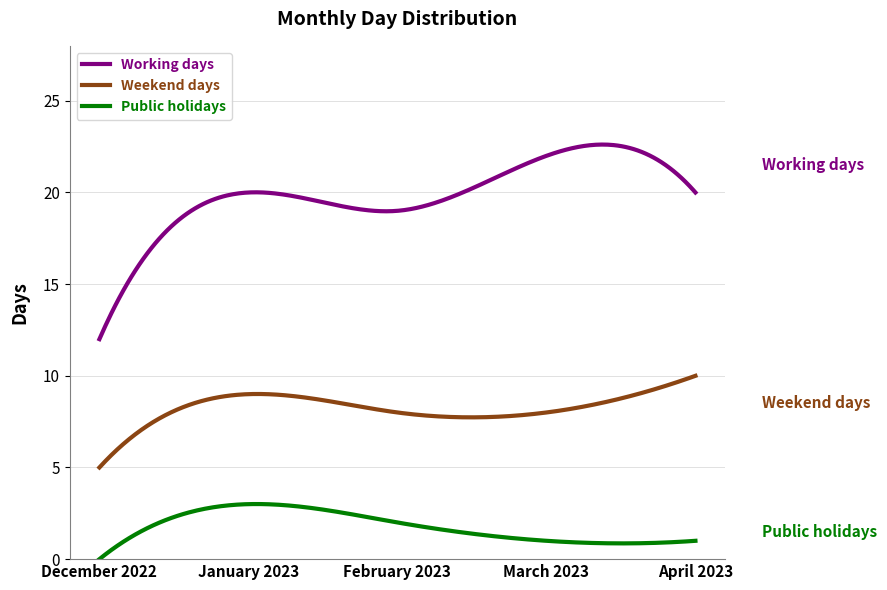

What is the highest value of the Working days series?

22.6